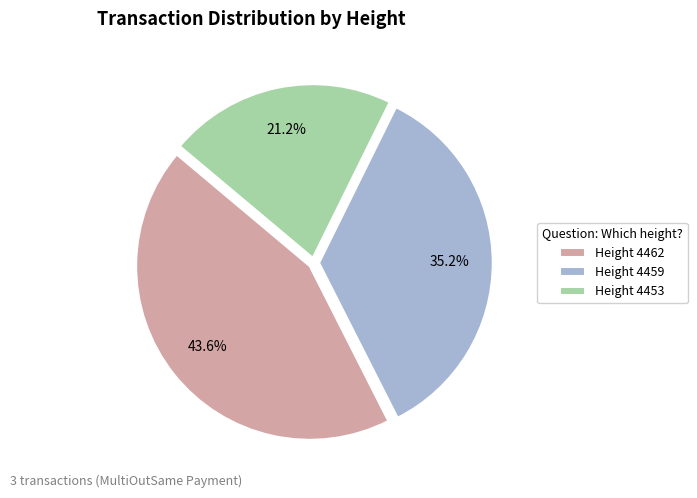

What percentage do Height 4453 and Height 4462 together represent?

64.8%